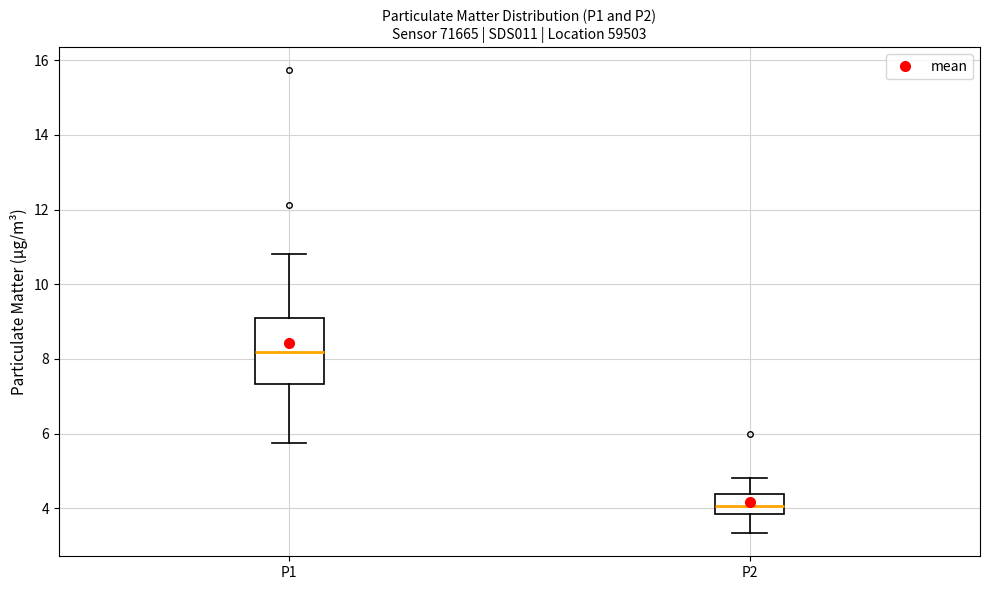

Where is the lower edge of the box for P1 on the y-axis? The values are not printed on the chart, so give them approximately, as read against the axis.

7.4